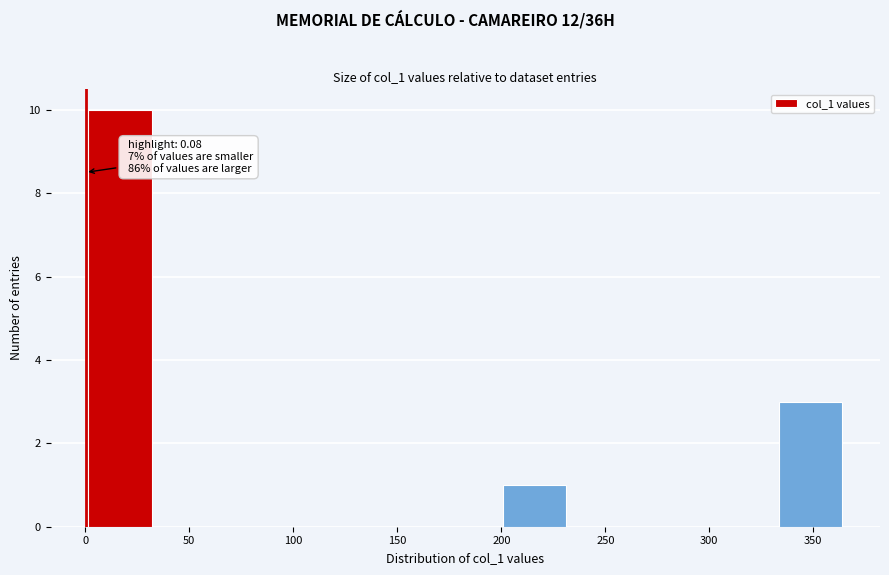

Over which range of the x-axis is the bar tallest?

0 to 35